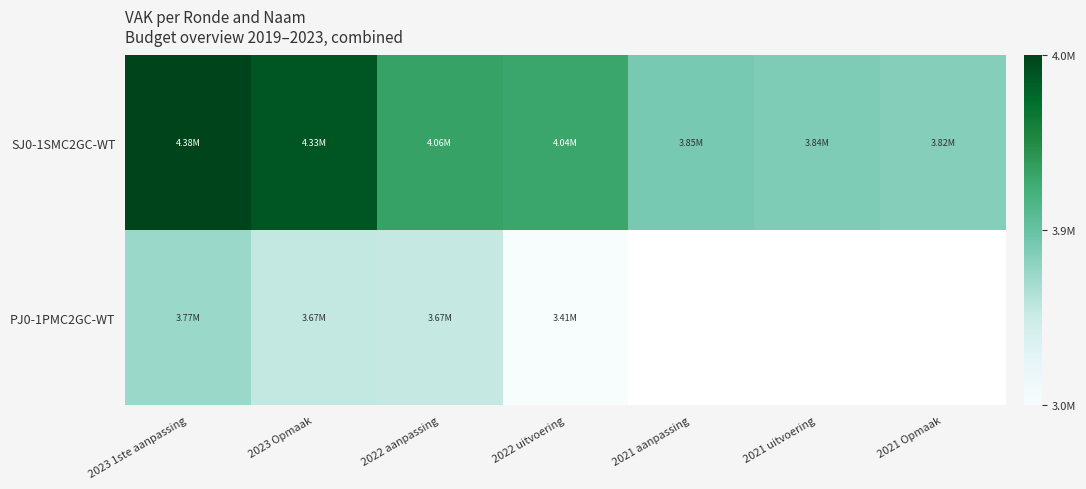

Which has a higher value, 2021 uitvoering or 2023 Opmaak?

2023 Opmaak